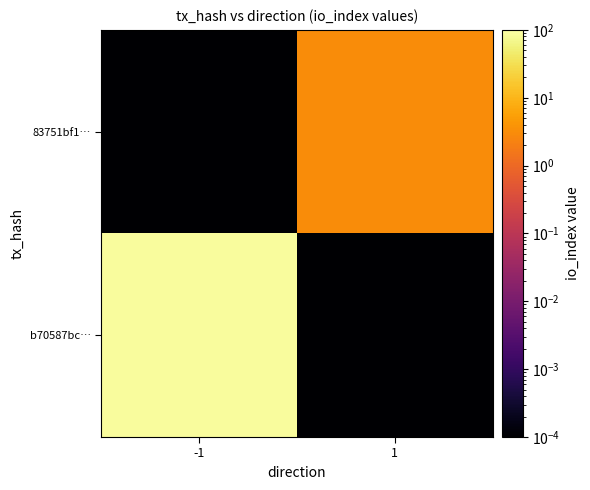

What is the spread (max minus min) of values at 1?

3.0